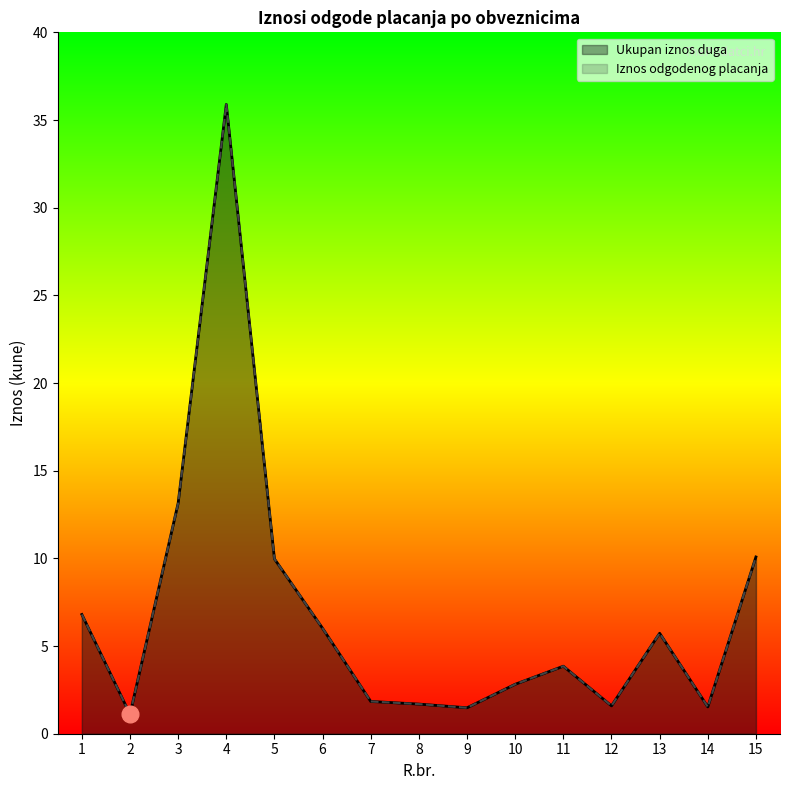

At which label is Ukupan iznos duga closest to 18?

3